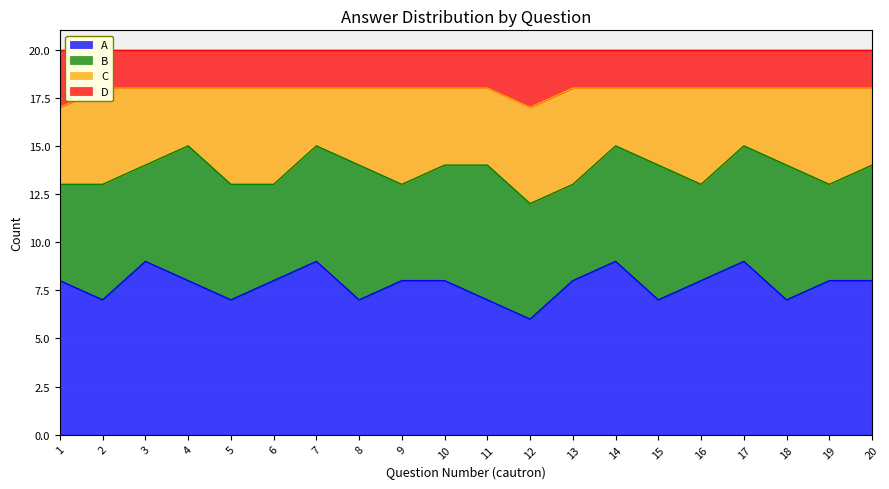

At which label does A first exceed 8?

3